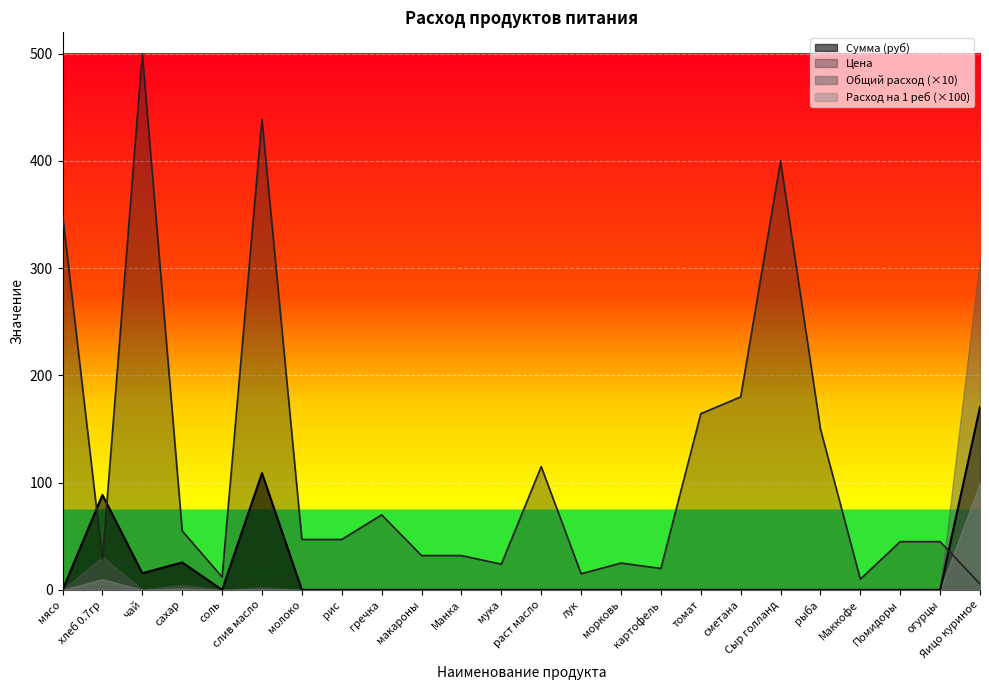

Reading left to right, transcribe all the data shown in this chart.

Цена: 350.0	28.6	500.0	55.0	12.0	438.9	47.0	47.0	70.0	32.0	32.0	24.0	115.0	15.0	25.0	20.0	164.3	180.0	400.0	150.0	10.0	45.0	45.0	5.5
Сумма (руб): 0.0	88.6	15.5	25.6	0.0	108.8	0.0	0.0	0.0	0.0	0.0	0.0	0.0	0.0	0.0	0.0	0.0	0.0	0.0	0.0	0.0	0.0	0.0	170.5